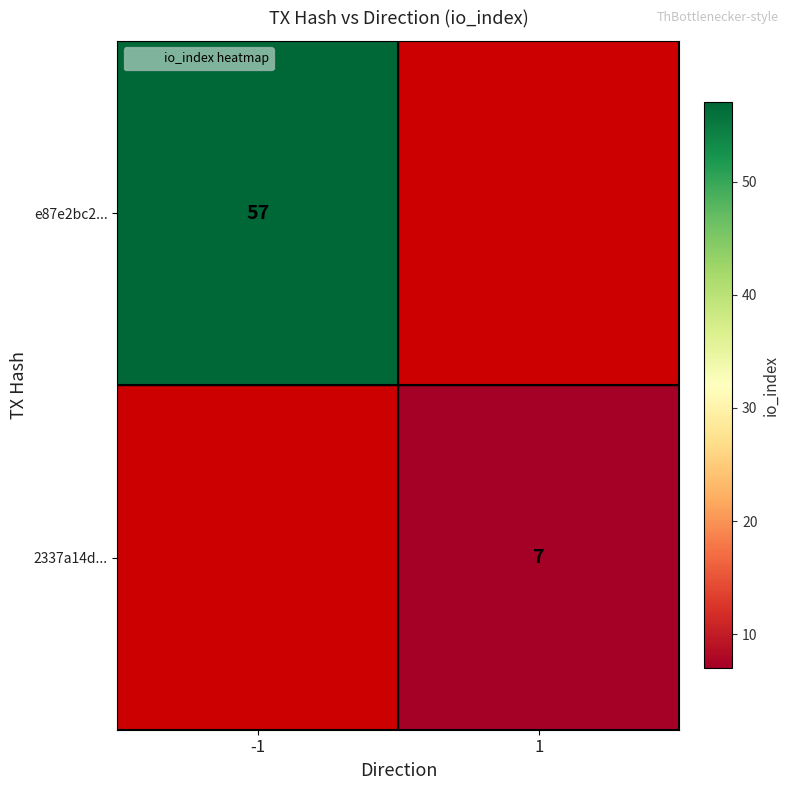

Rank the categories by 2337a14d... value from lowest to highest.

-1, 1